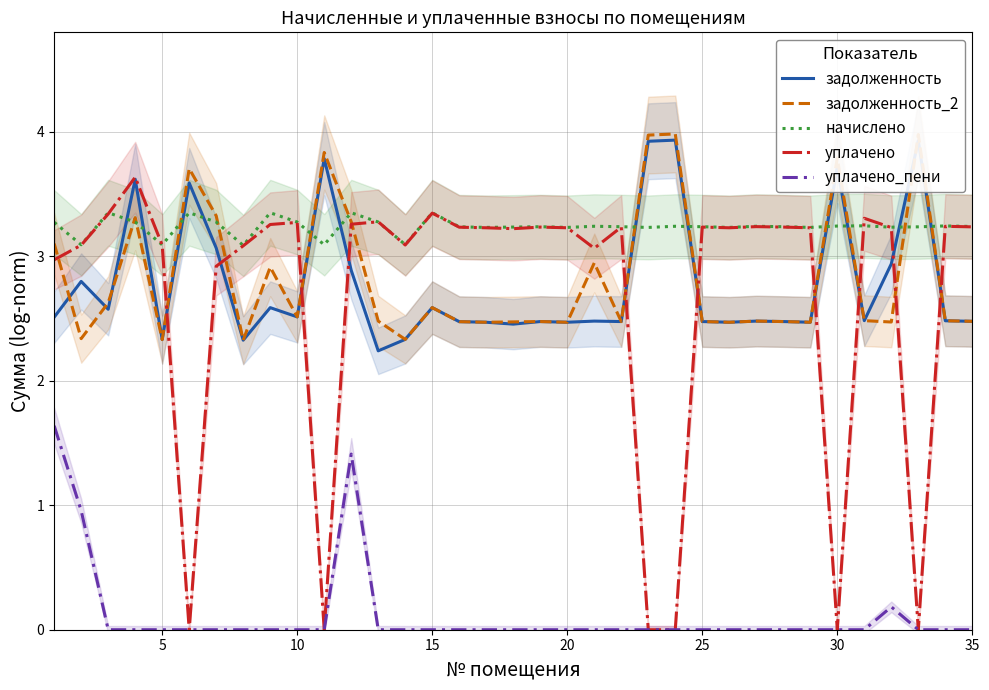

True or false: начислено and уплачено_пени intersect in this chart.

False